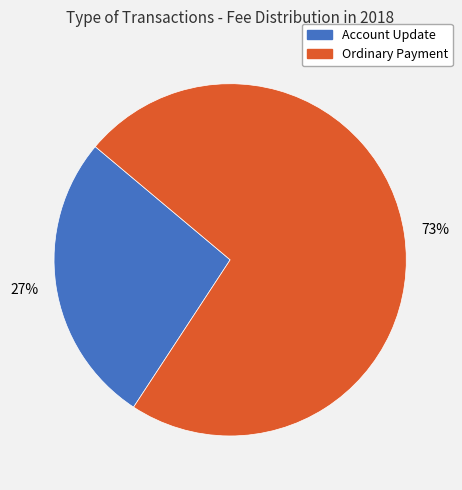

To the nearest percent, what is the difference between the Account Update and Ordinary Payment slice percentages?

46%